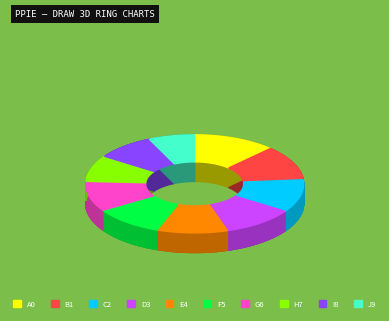

To the nearest percent, what is the difference between the largest and smallest slice percentages?

5%